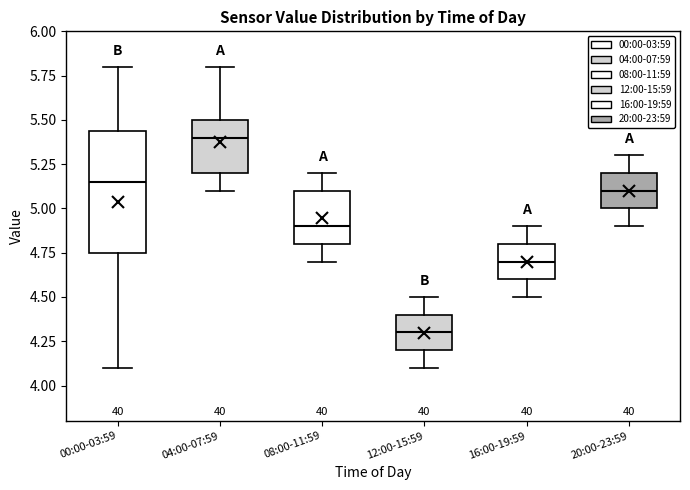

Where does the median line of the box for 00:00-03:59 sit on the y-axis? The values are not printed on the chart, so give them approximately, as read against the axis.

5.15